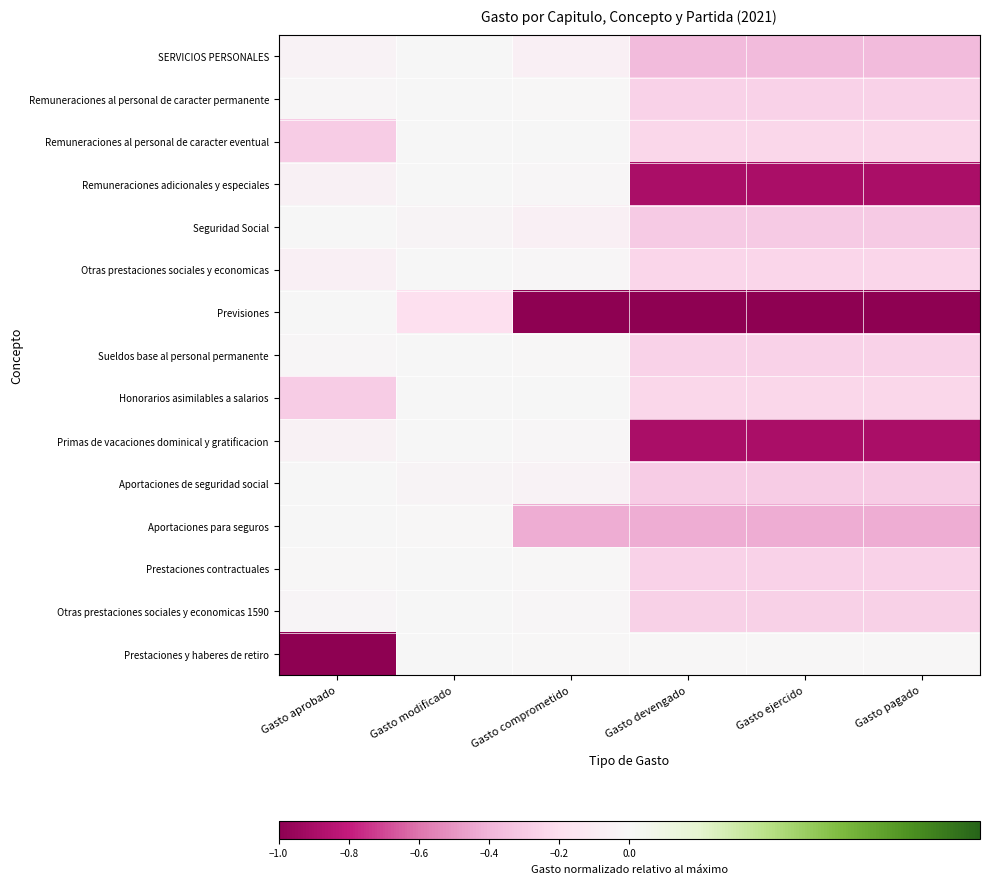

Which series has the largest total across all categories?

Prestaciones contractuales